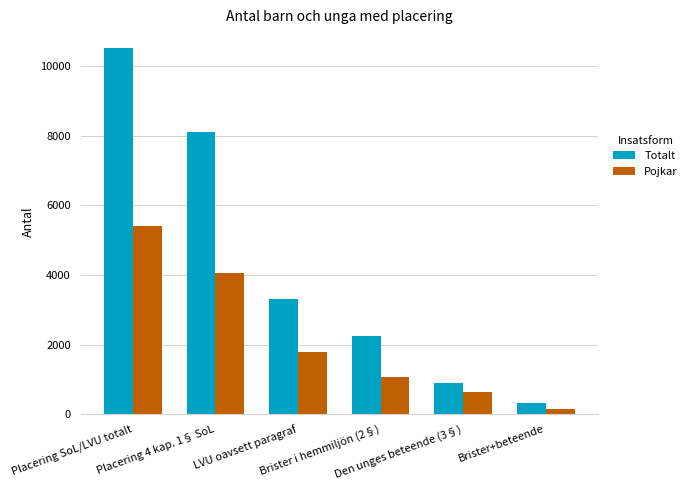

Which category has the lowest value in the Totalt series?

Brister+beteende